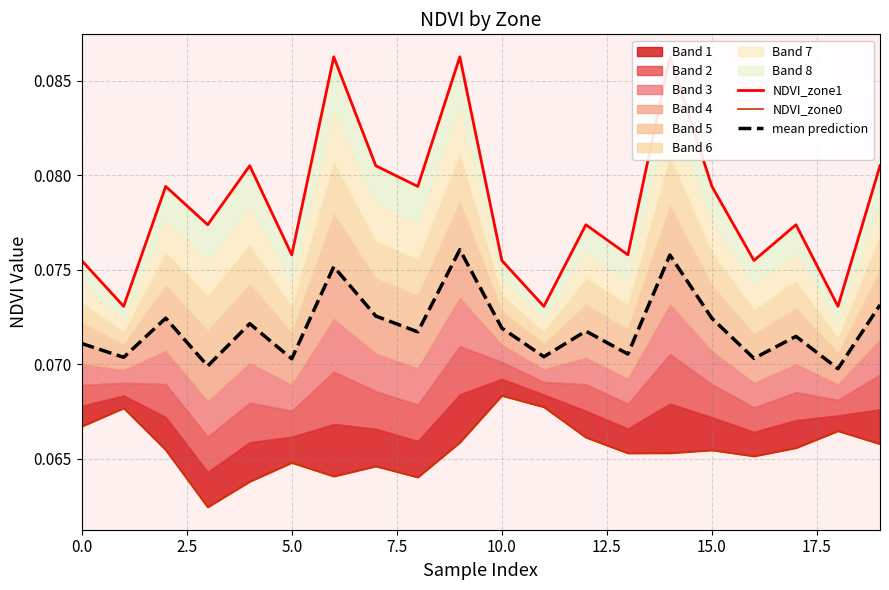

How many NDVI_zone1 values are between 0 and 1?

20